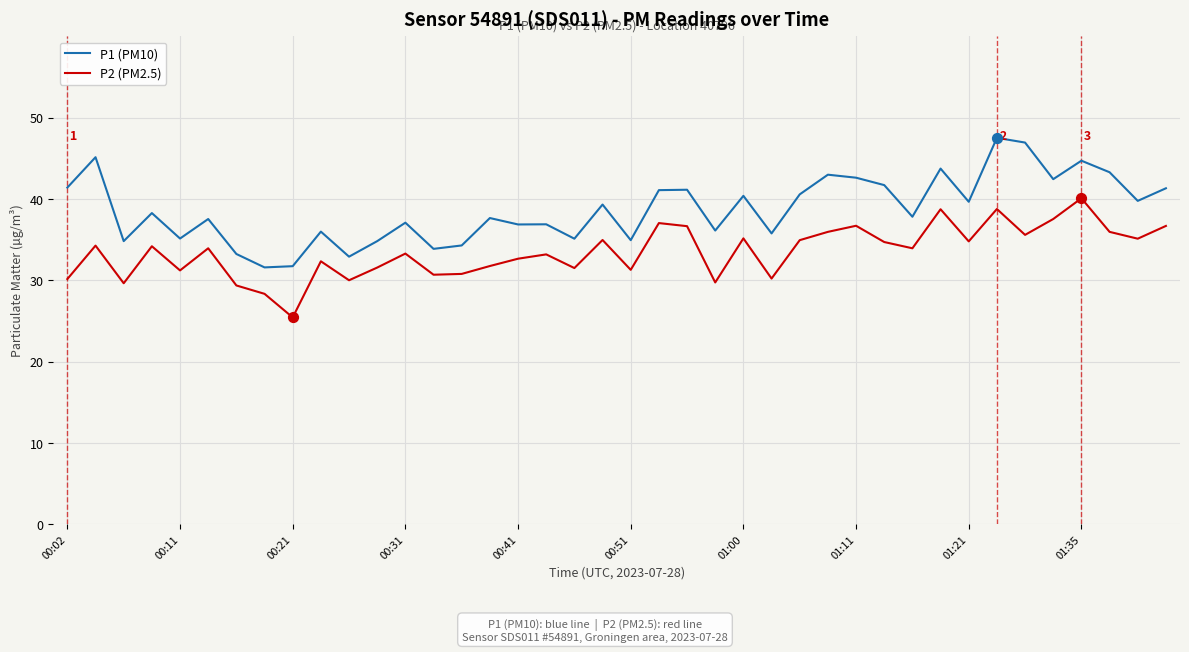

Which series has the largest total across all categories?

P1 (PM10)